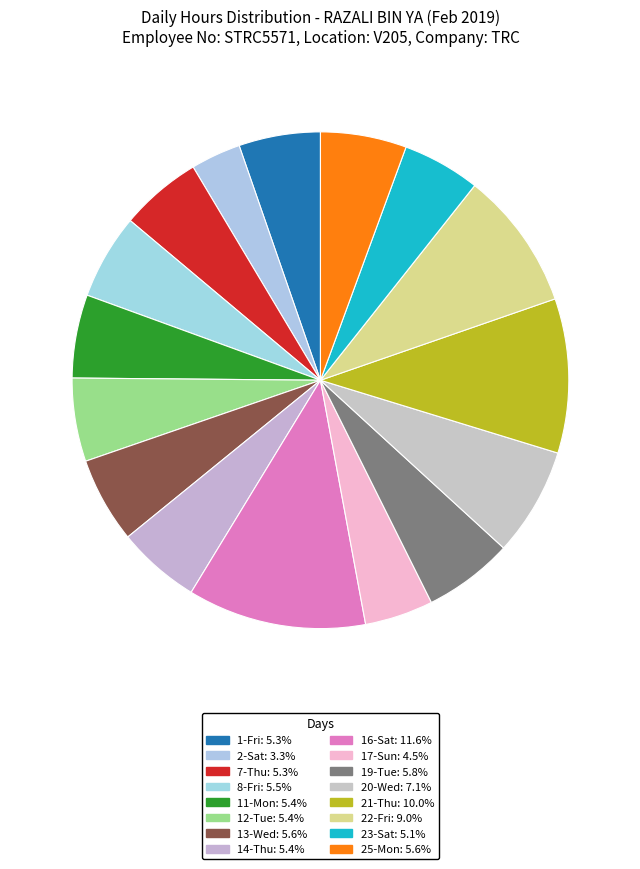

Count the number of slices in the pie.

16